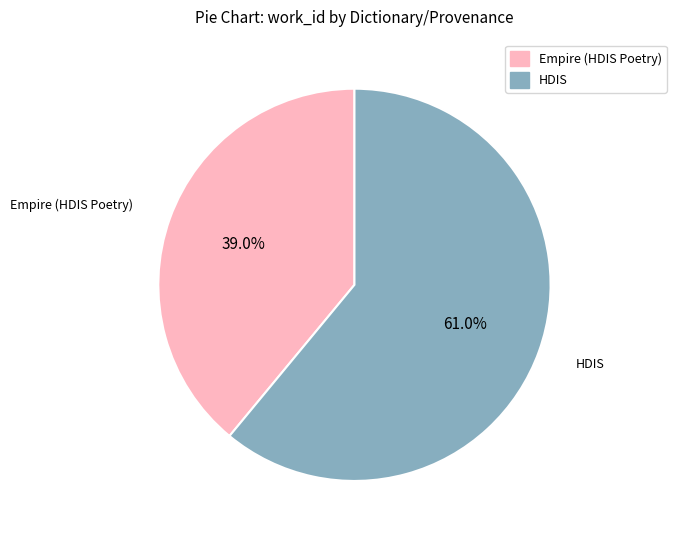

To the nearest percent, what is the combined percentage of HDIS and Empire (HDIS Poetry)?

100%